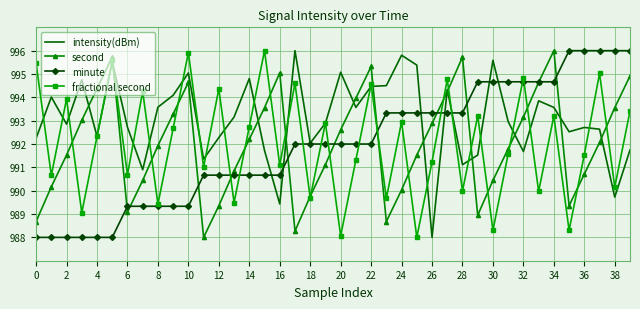

Which series has the largest total across all categories?

intensity(dBm)